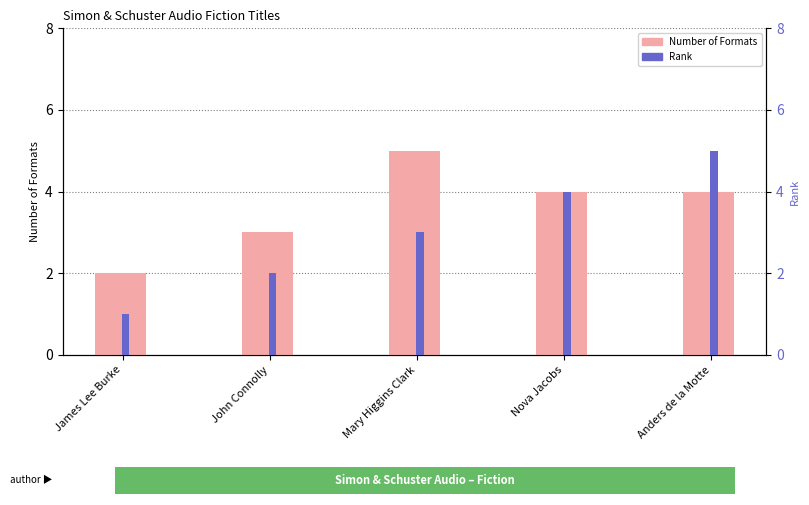

At Mary Higgins Clark, list the series in order from smallest to largest.

Rank, Number of Formats